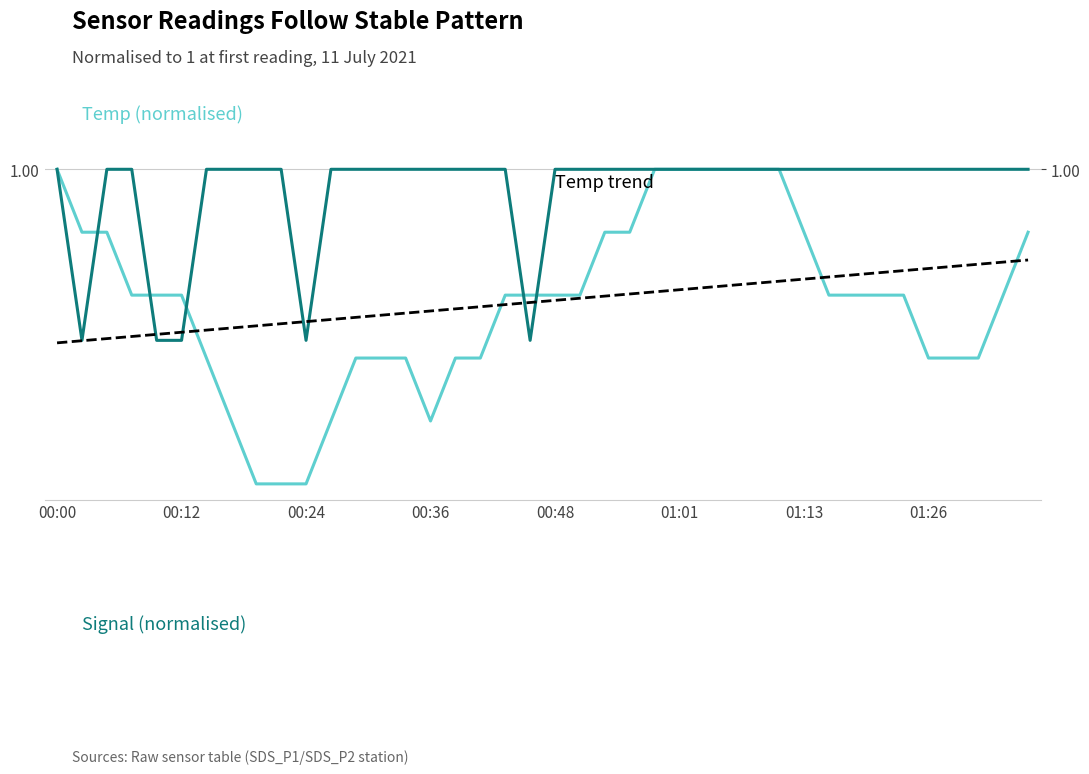

What is the sum of the Signal (normalised) values at 00:36 and 01:01?

2.0